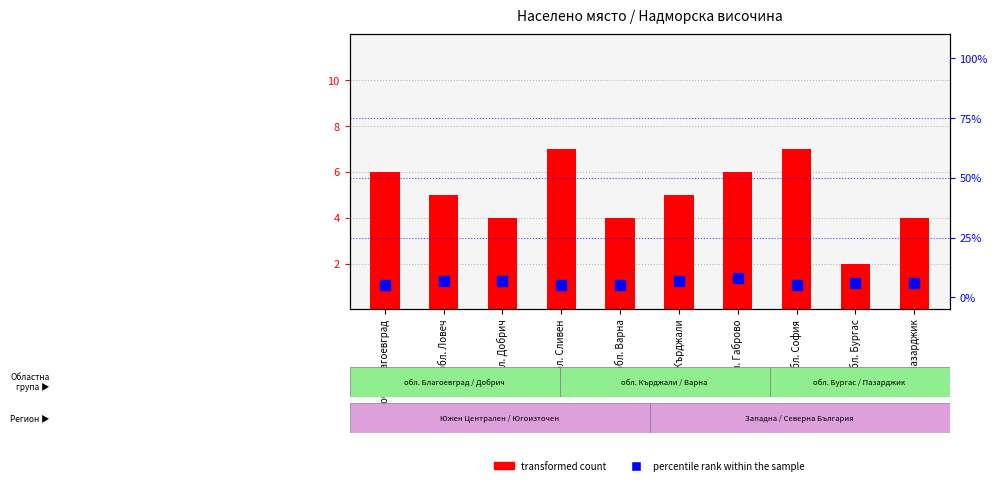

Which category has the lowest value in the transformed count series?

обл. Бургас